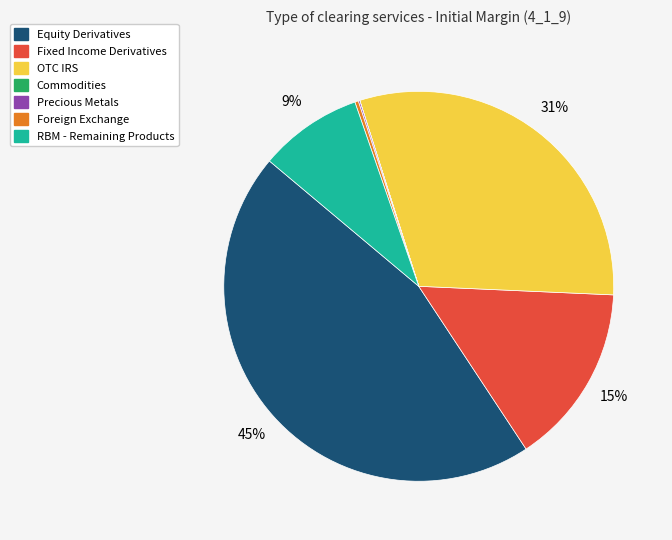

Is the sum of Foreign Exchange and RBM - Remaining Products greater than half?

No